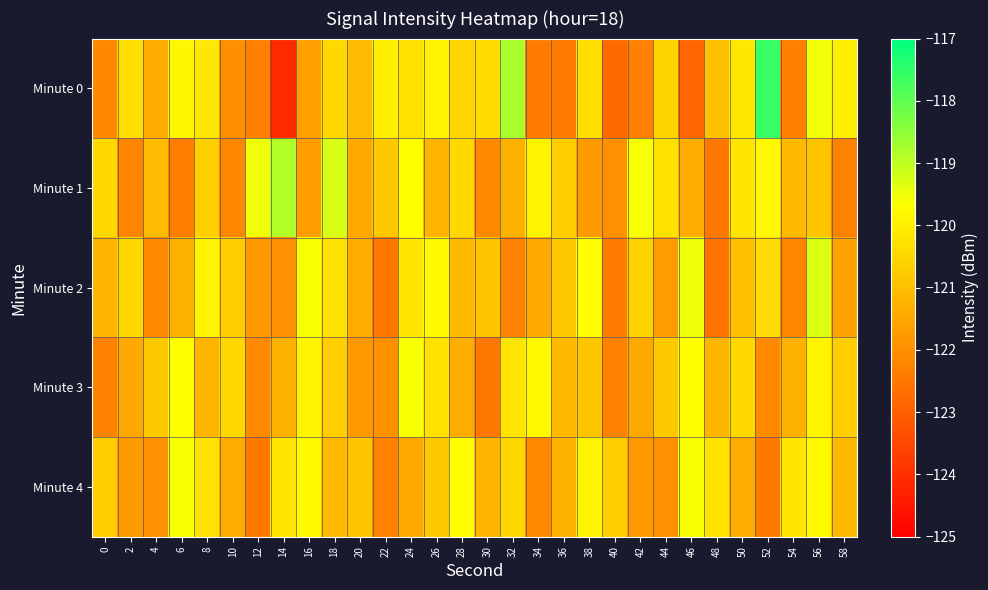

At how many categories does at least one series exceed -123?

30